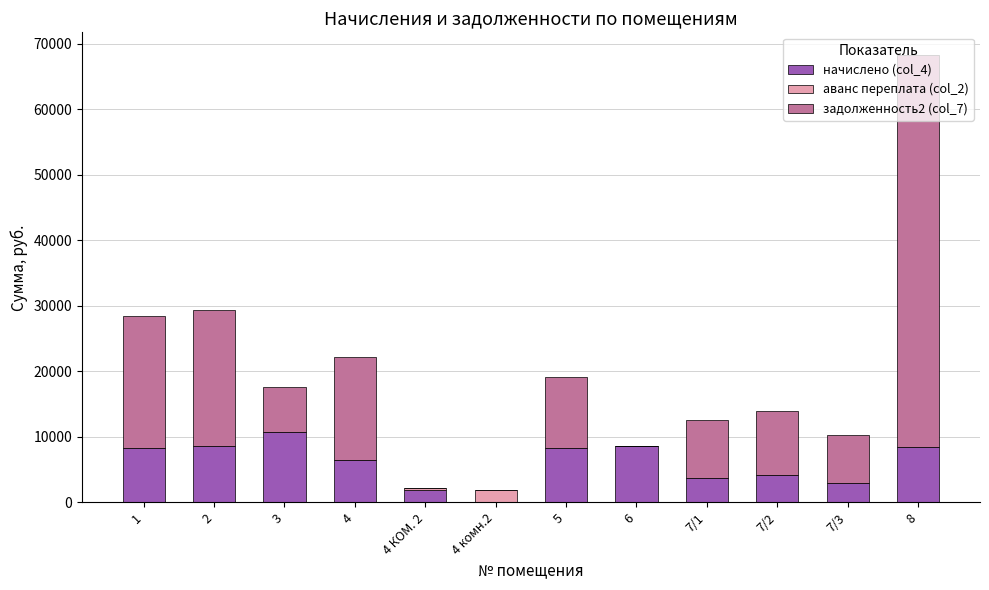

What is the highest value of the начислено (col_4) series?

10778.4